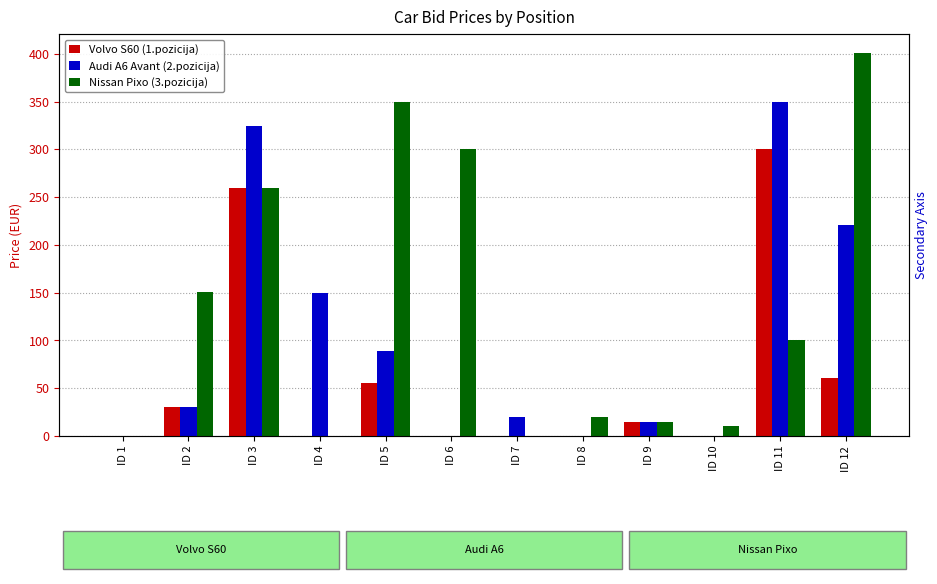

Which series has the largest total across all categories?

Nissan Pixo (3.pozicija)